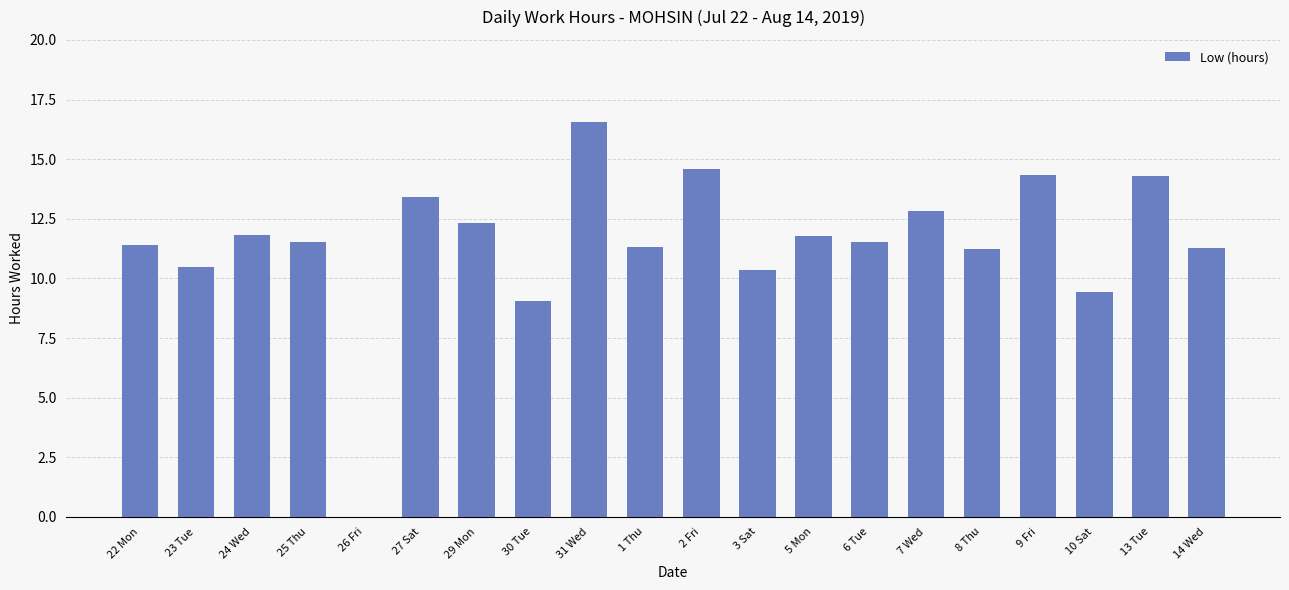

What is the greatest value displayed?

16.6